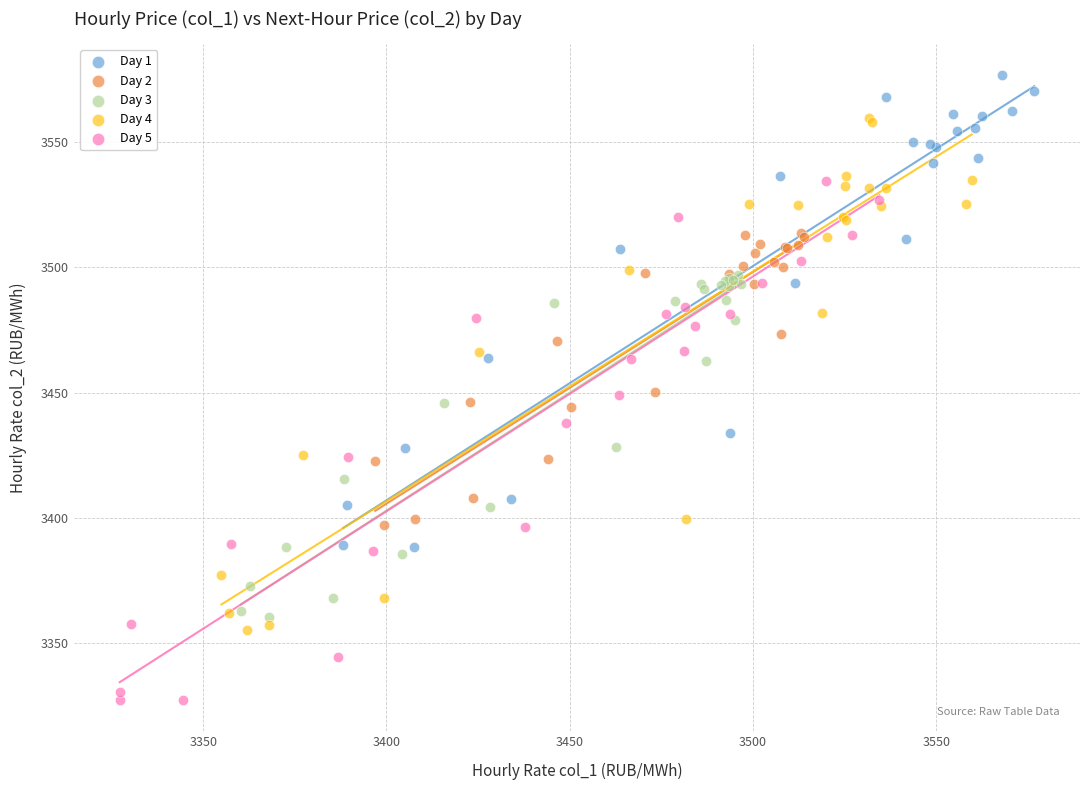

Which series contains the highest Y value?

Day 1